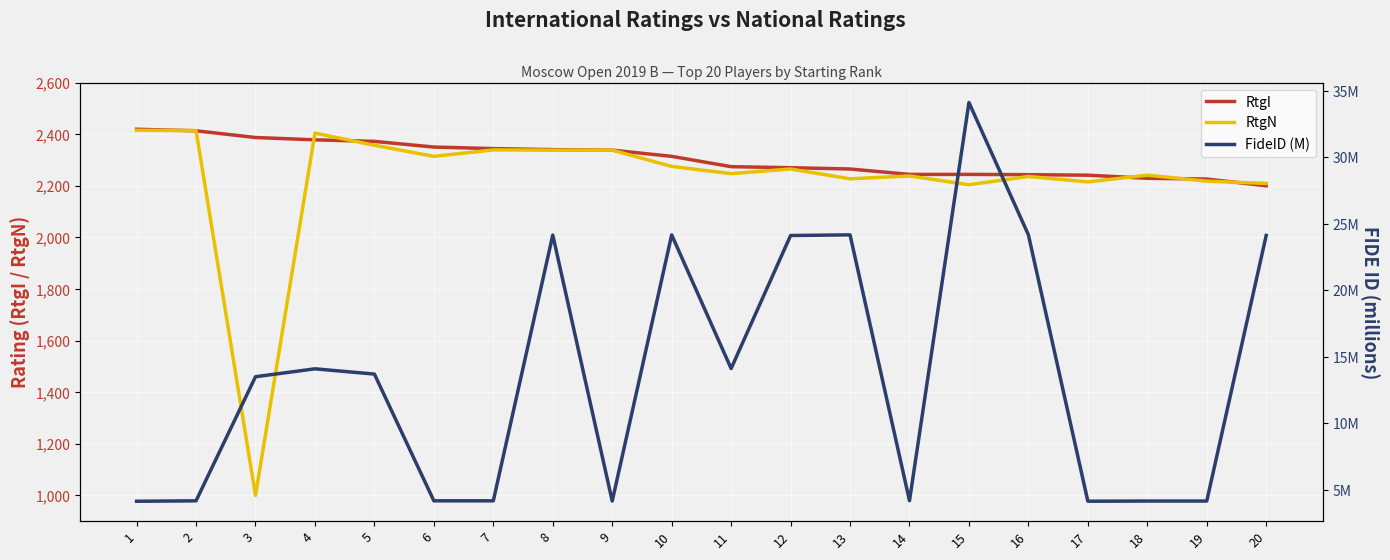

Rank the categories by RtgI value from lowest to highest.

20, 19, 18, 17, 16, 14, 15, 13, 12, 11, 10, 9, 8, 7, 6, 5, 4, 3, 2, 1